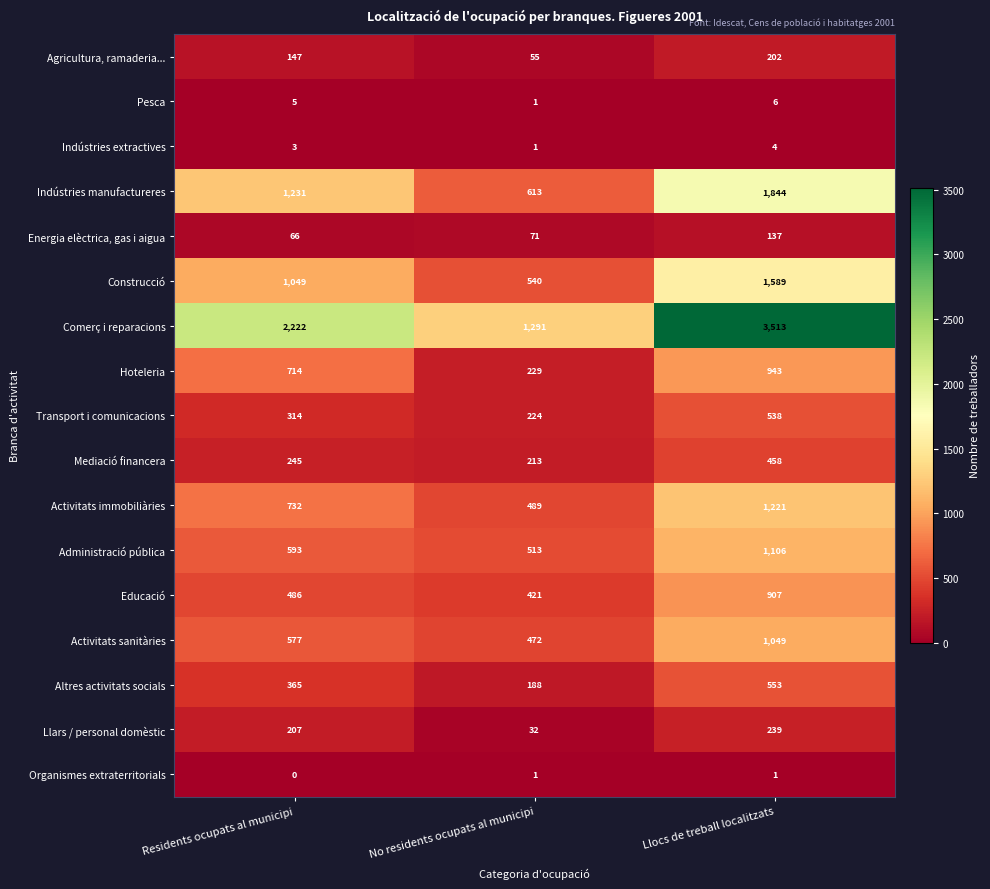

What is the greatest value displayed?

3513